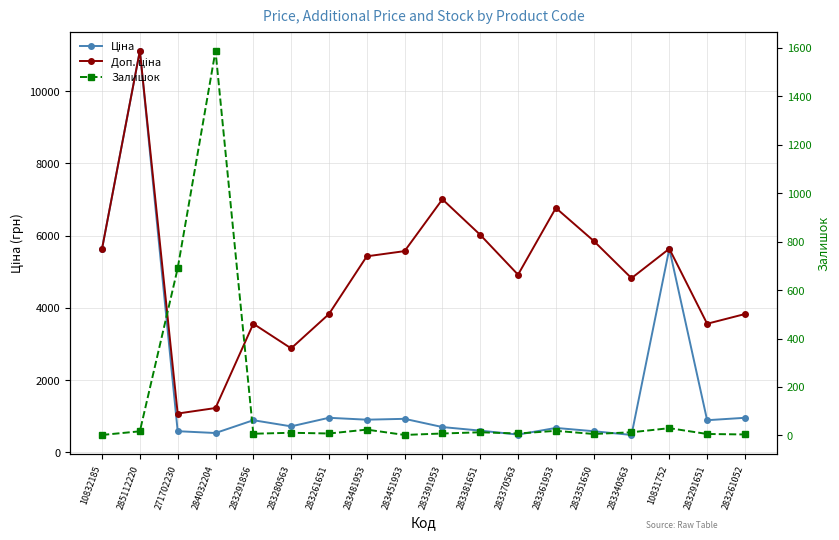

What is the maximum value for Ціна?

11113.6